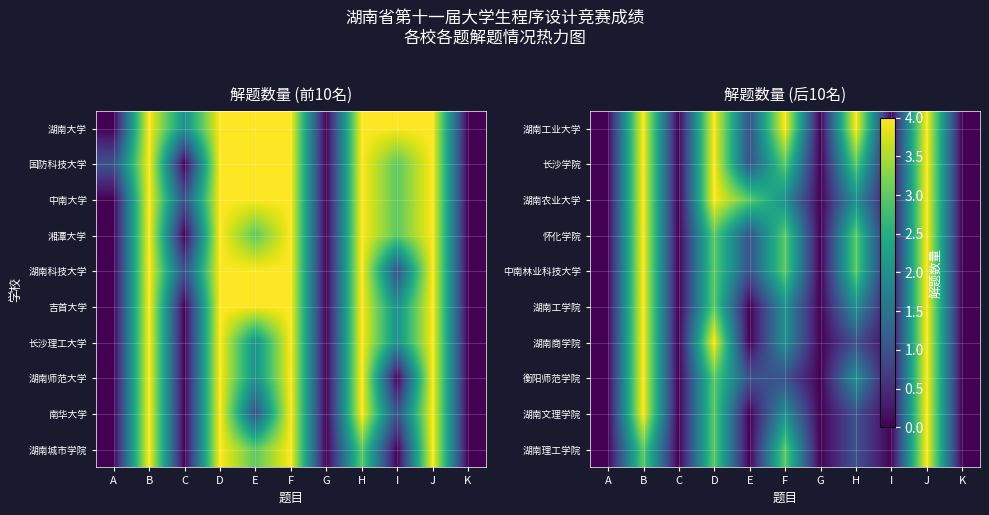

Which has a higher value, J or K?

J